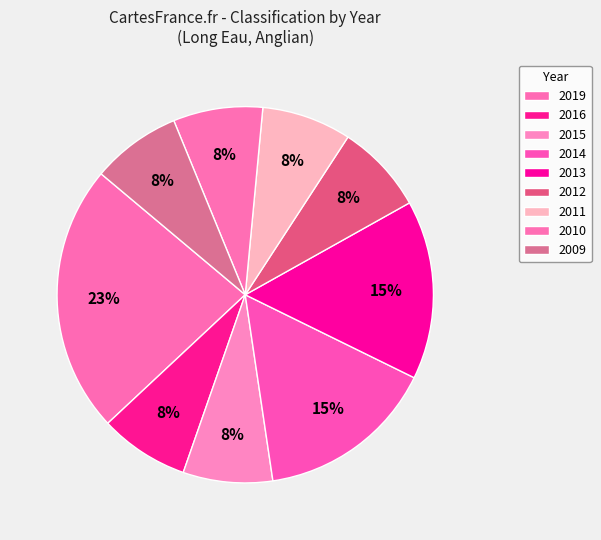

What percentage is the 2012 slice, to the nearest percent?

8%